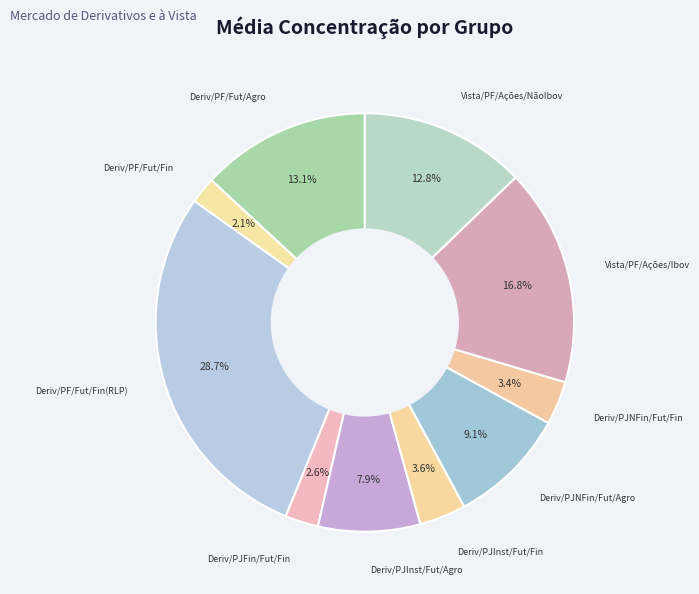

Is there a majority slice in this chart?

No